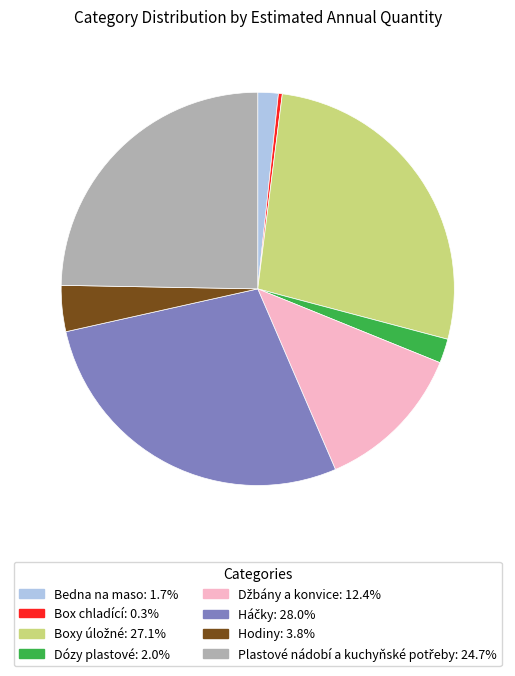

Is the sum of Dózy plastové and Bedna na maso greater than half?

No